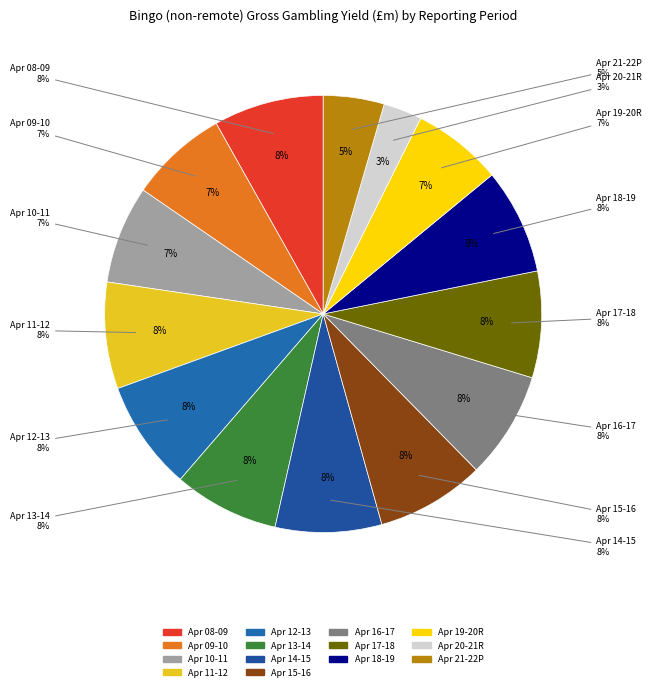

Rank the categories by value from lowest to highest.

Apr 2020 - Mar 2021R, Apr 2021 - Mar 2022P, Apr 2019 - Mar 2020R, Apr 2010 - Mar 2011, Apr 2009 - Mar 2010, Apr 2013 - Mar 2014, Apr 2018 - Mar 2019, Apr 2014 - Mar 2015, Apr 2017 - Mar 2018, Apr 2011 - Mar 2012, Apr 2016 - Mar 2017, Apr 2015 - Mar 2016, Apr 2012 - Mar 2013, Apr 2008 - Mar 2009